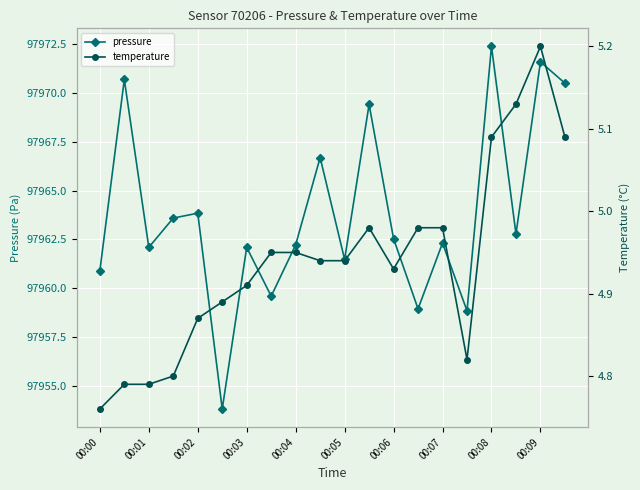

What is the difference between the maximum and second lowest values in the pressure series?

13.5